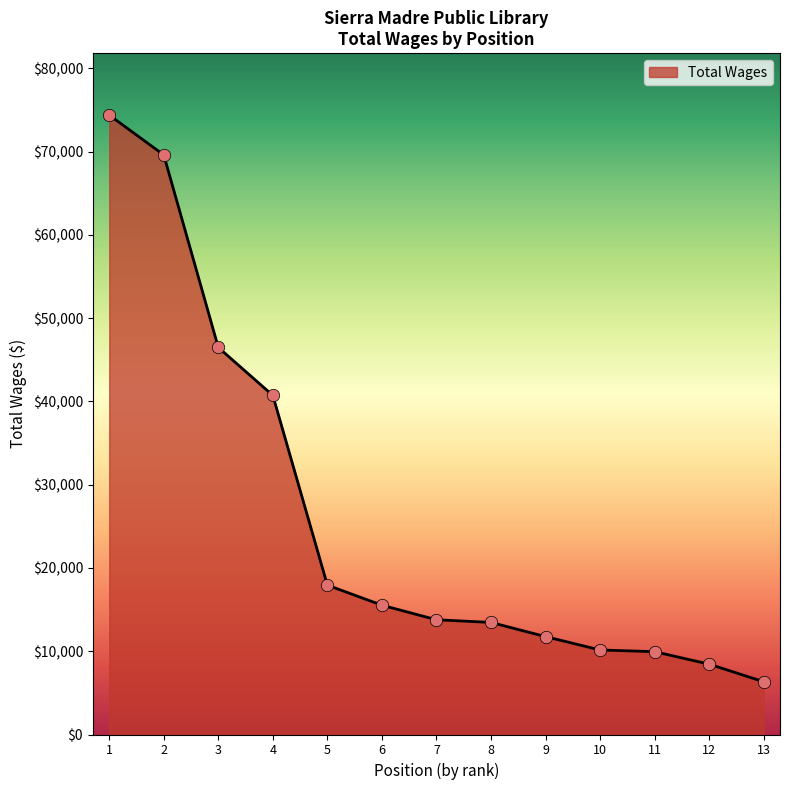

Approximately how many times larger is the value at 4 compared to 13?

6.4